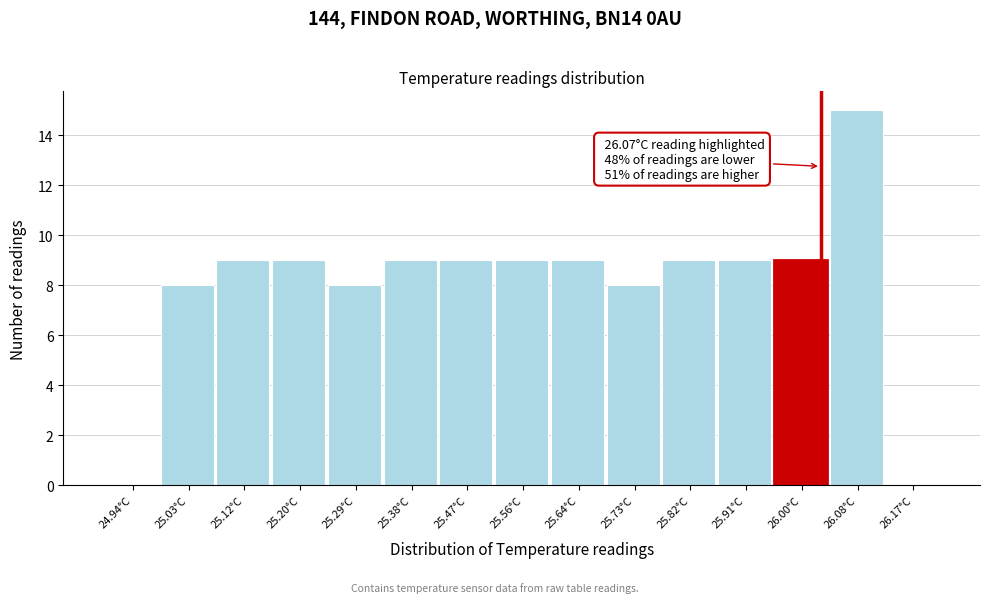

Reading right to left, list all the values displayed in this chart.

26.17°C=0	26.08°C=15	26.00°C=9	25.91°C=9	25.82°C=9	25.73°C=8	25.64°C=9	25.56°C=9	25.47°C=9	25.38°C=9	25.29°C=8	25.20°C=9	25.12°C=9	25.03°C=8	24.94°C=0